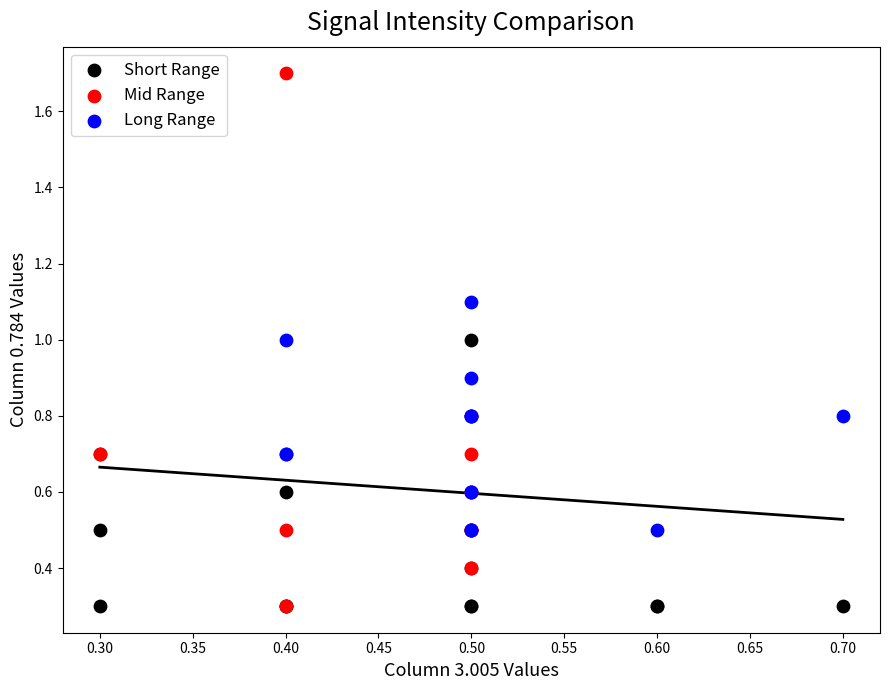

What are all the series names shown in the legend?

Short Range, Mid Range, Long Range